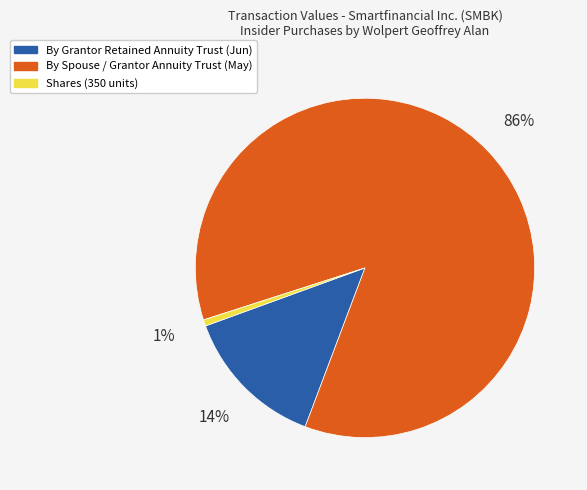

To the nearest percent, what is the average slice percentage?

33%